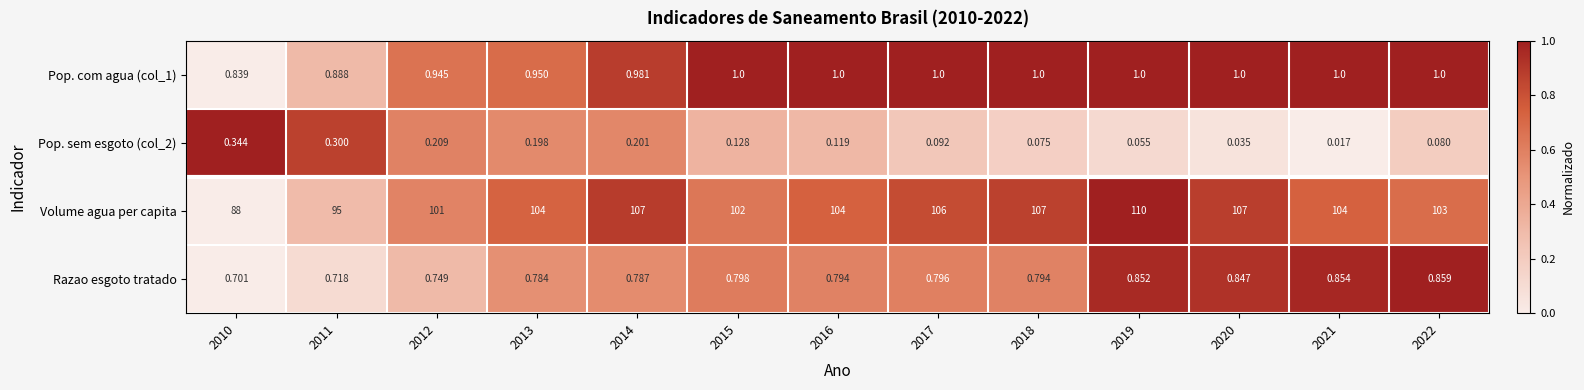

Which series has the widest spread of values?

Volume agua per capita